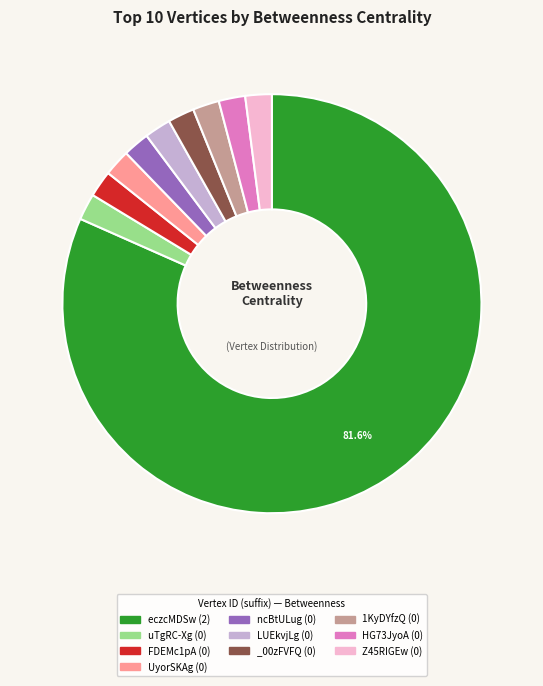

Does any single category account for the majority?

Yes